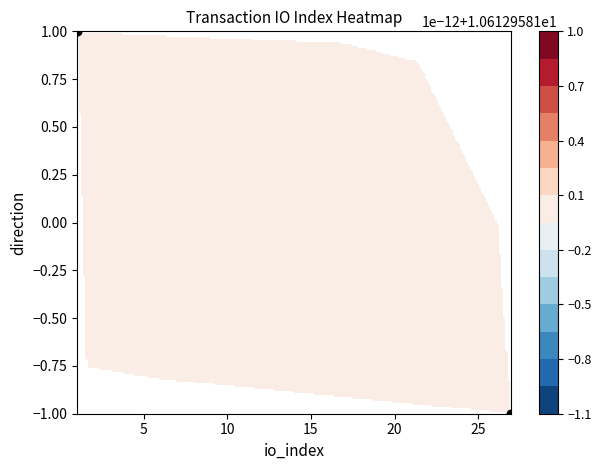

How many values are below zero?

1